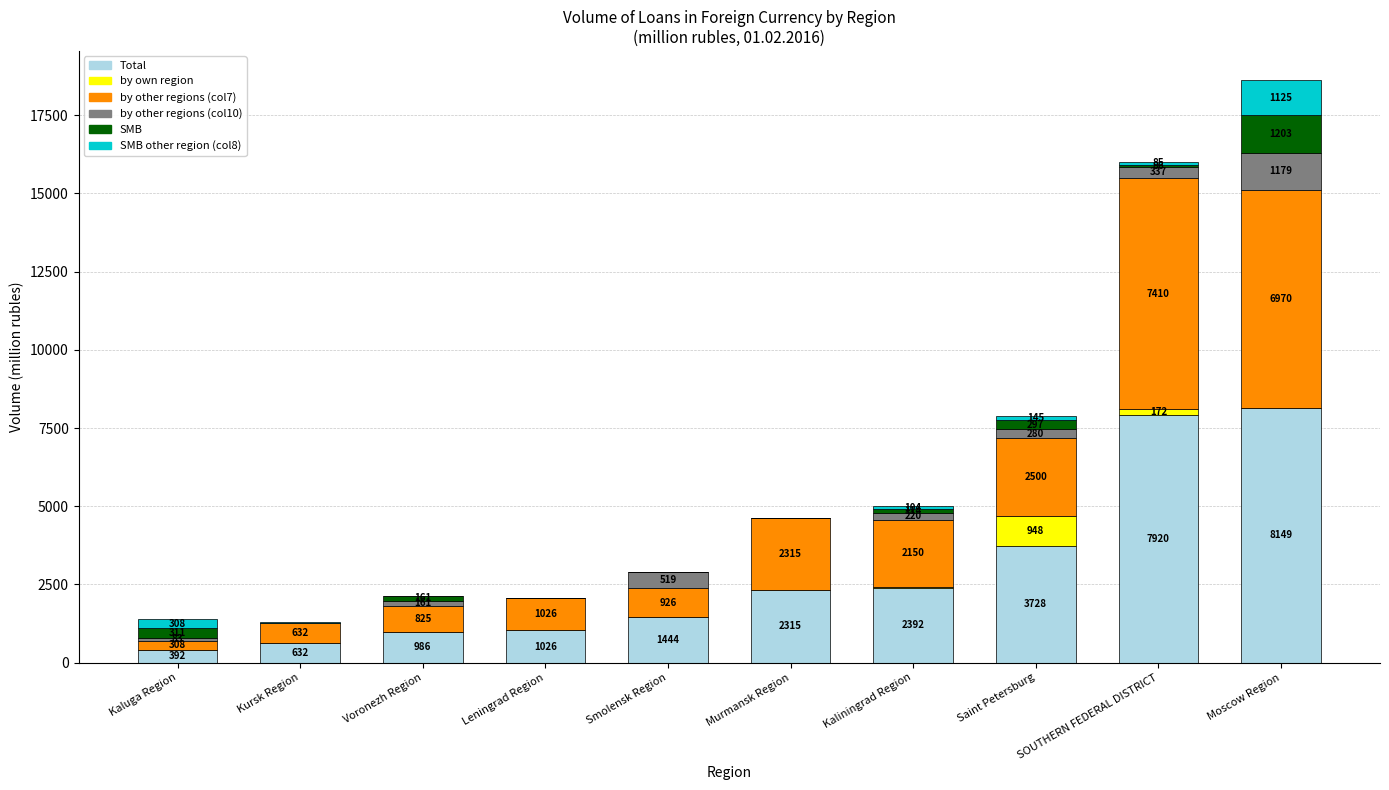

The value of Total at Leningrad Region is 263. True or false?

False